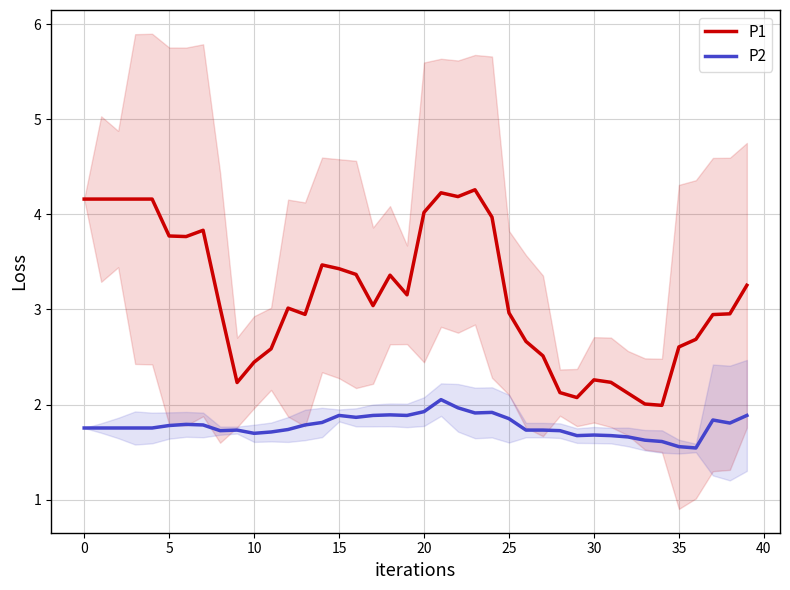

True or false: P2 and P1 cross at least once.

False